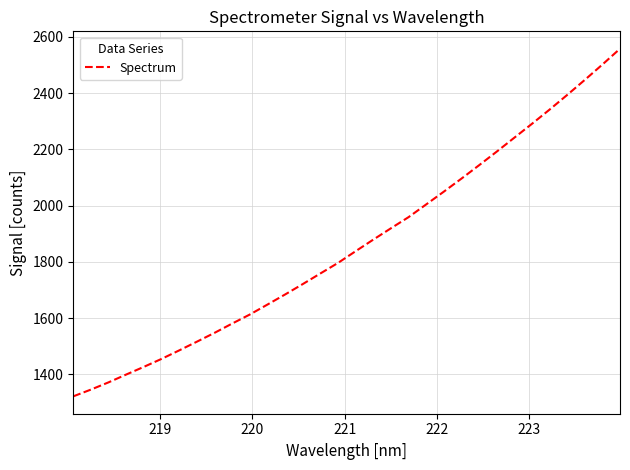

What is the minimum value shown in the chart?

1322.3